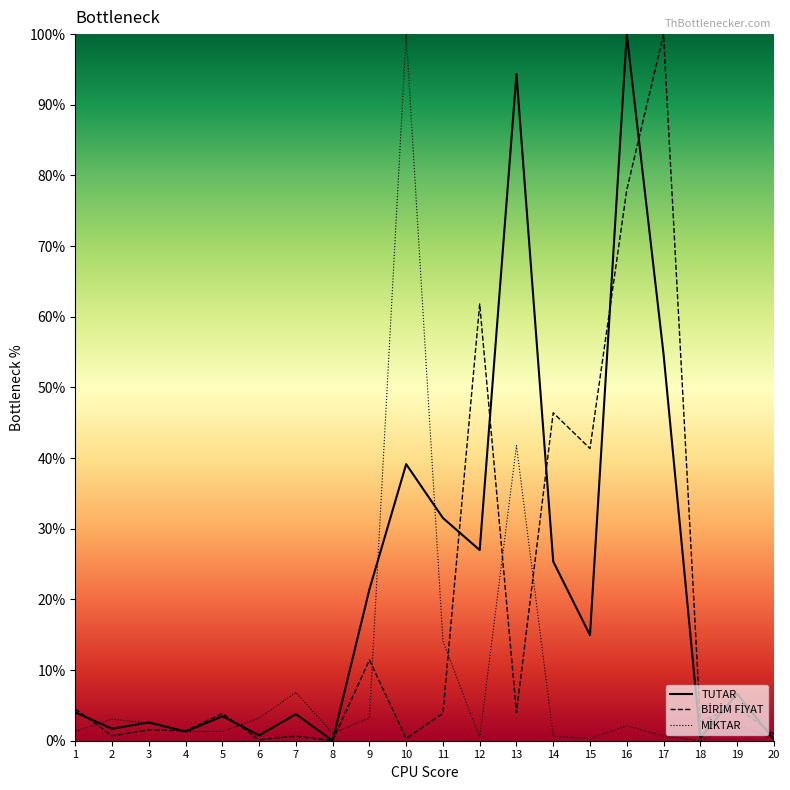

Is it true that TUTAR equals 14.8 at 14?

False